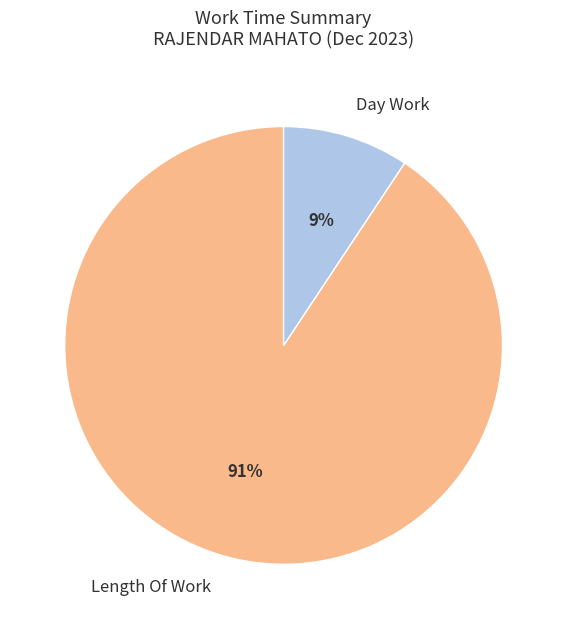

Is there a majority slice in this chart?

Yes